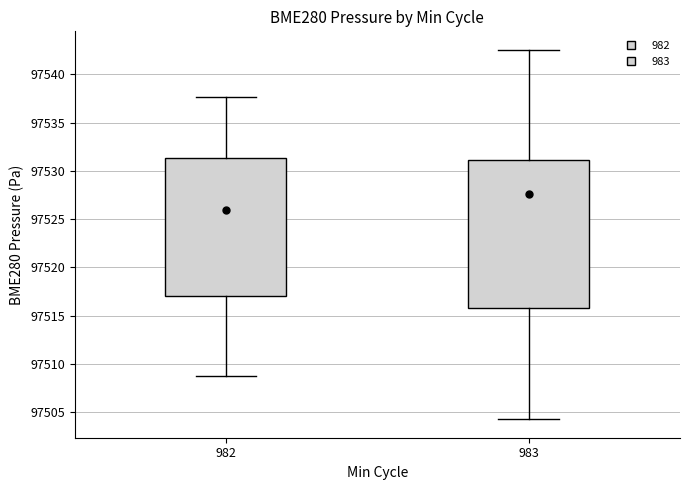

Reading left to right, read every box against the y-axis: the position of its median line, the range the box covers, and the ends of its whiskers. The values are not printed on the chart, so give them approximately, as read against the axis.

982: median 97526.0, box 97517.0 to 97531.5, whiskers 97509.0 to 97537.5
983: median 97527.5, box 97516.0 to 97531.0, whiskers 97504.5 to 97542.5